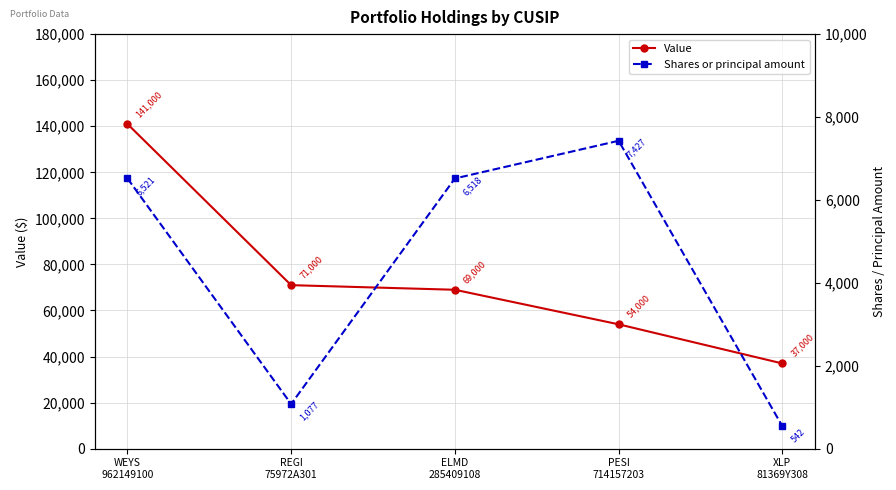

True or false: Shares or principal amount and Value intersect in this chart.

False